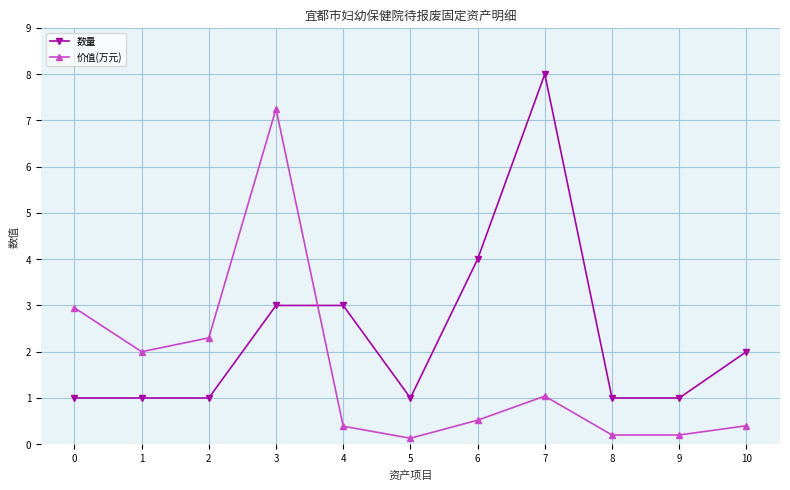

What is the value of the 价值(万元) point at the 2nd from the left?

2.0